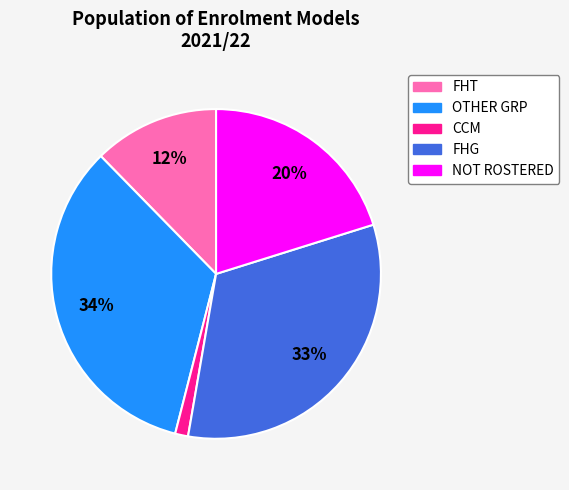

Between NOT ROSTERED and CCM, which is larger?

NOT ROSTERED